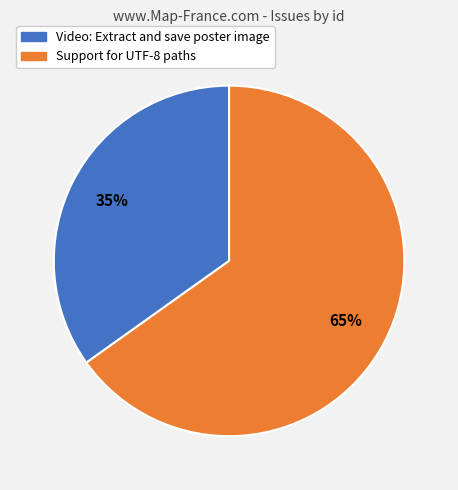

How many segments does this pie chart have?

2